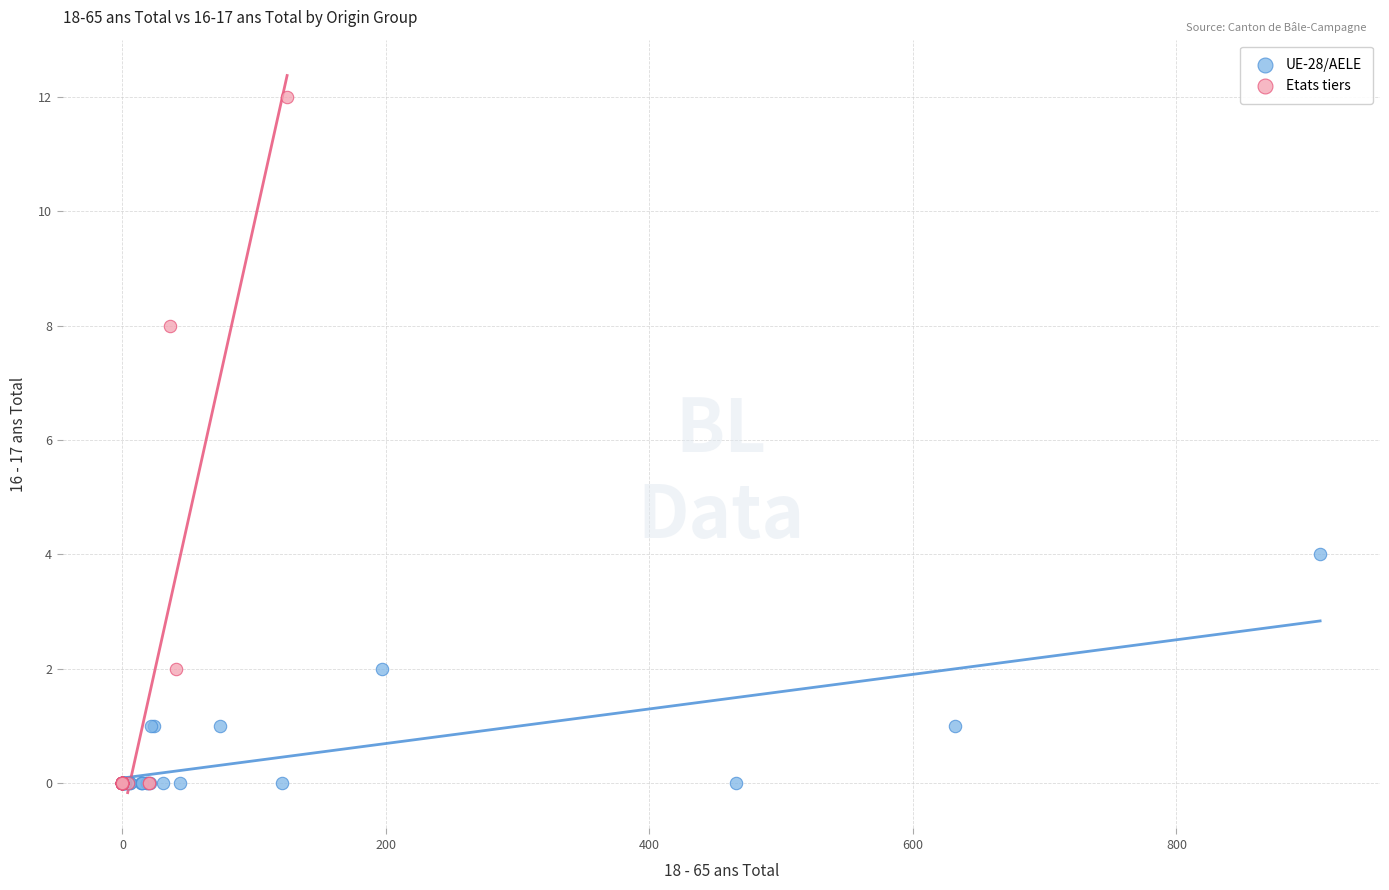

Which series has the widest spread of Y values?

Etats tiers